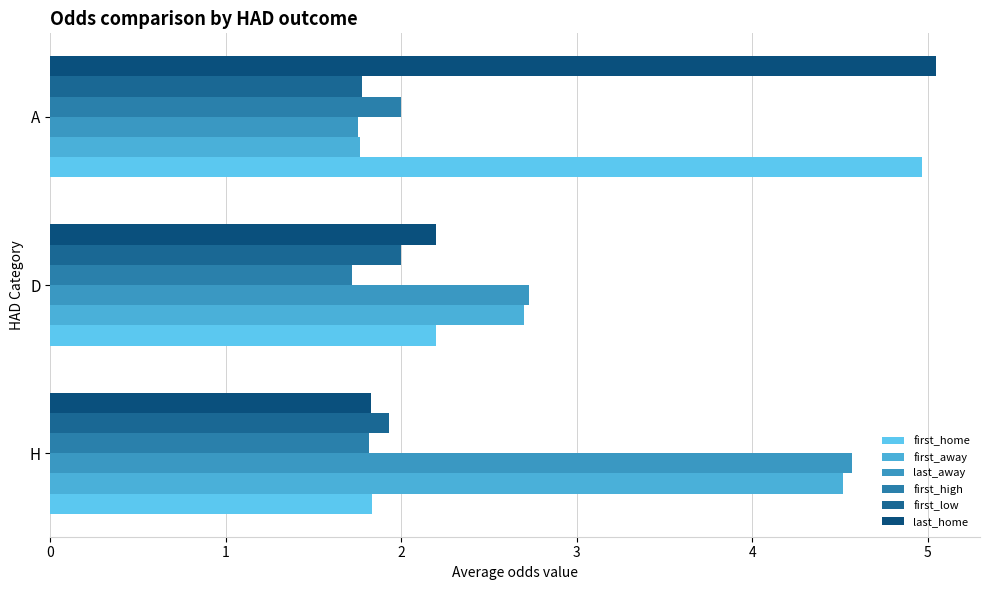

How many data points in last_away are above 2?

2